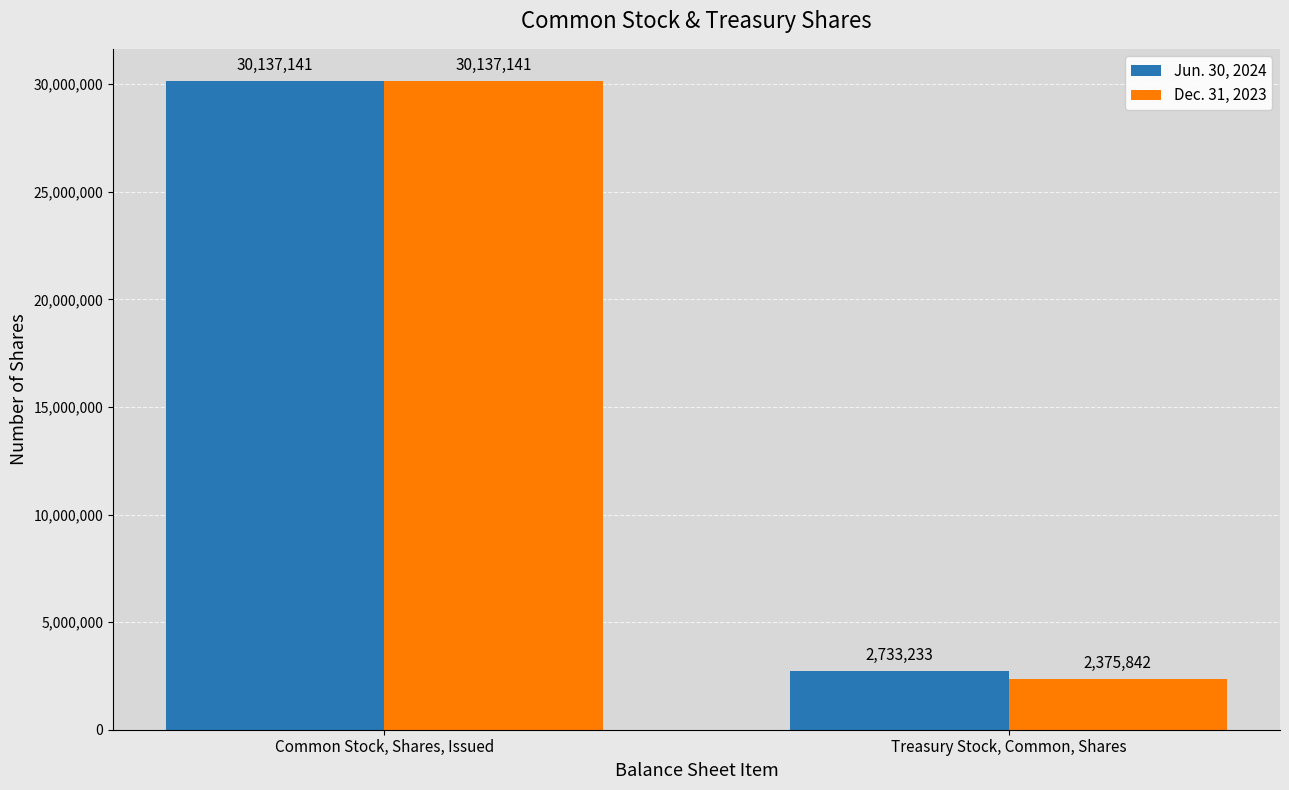

How many data points in Jun. 30, 2024 are less than 30137141?

1